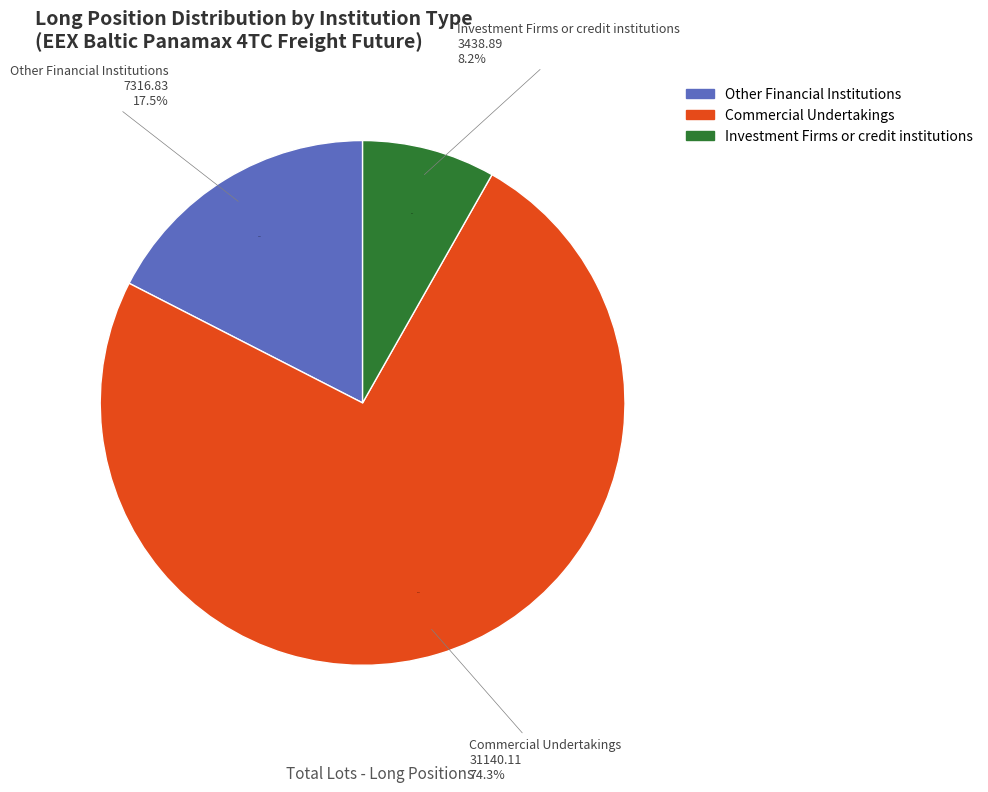

What percentage is NOT represented by Commercial Undertakings?

25.7%